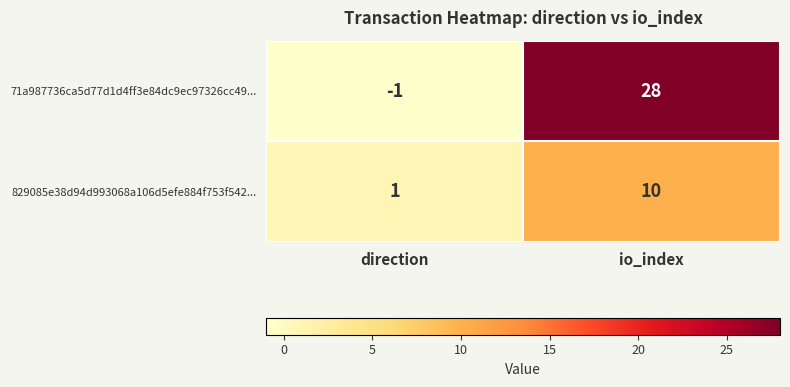

How many data points in 829085e38d94d993068a106d5efe884f753f542... are less than 10?

1